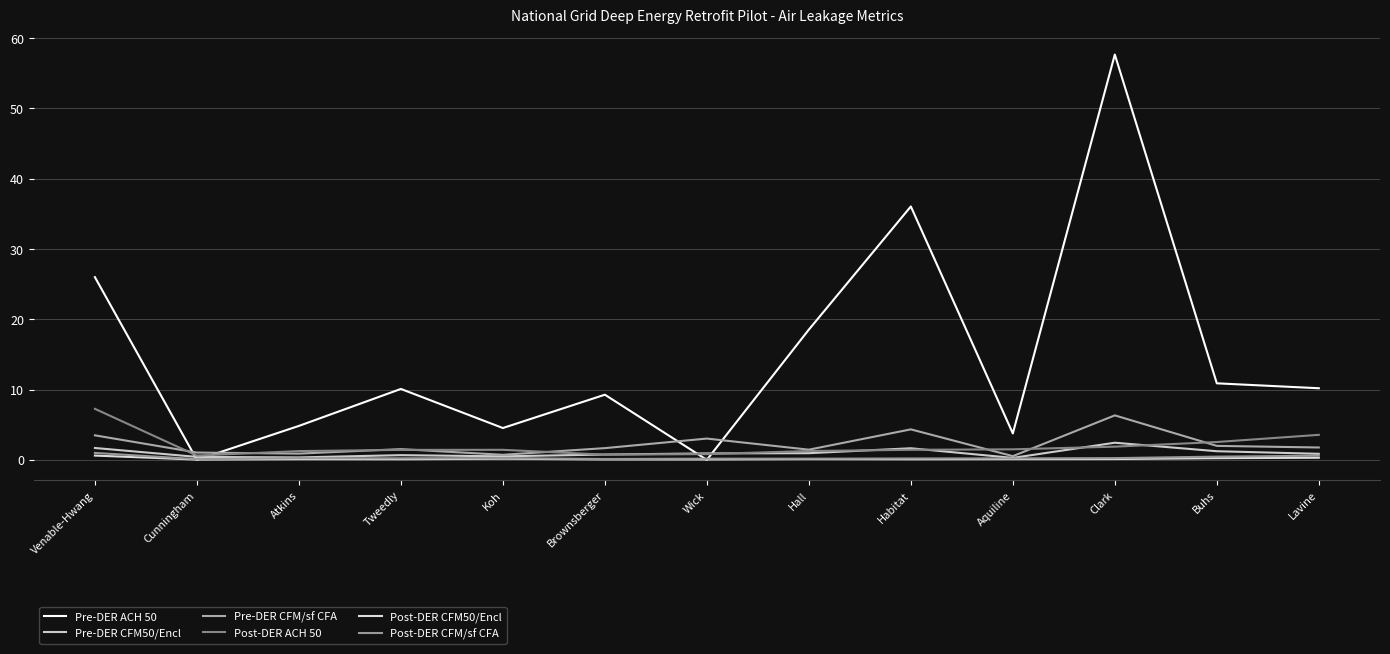

Where does the Post-DER ACH 50 series first go above 1?

Venable-Hwang